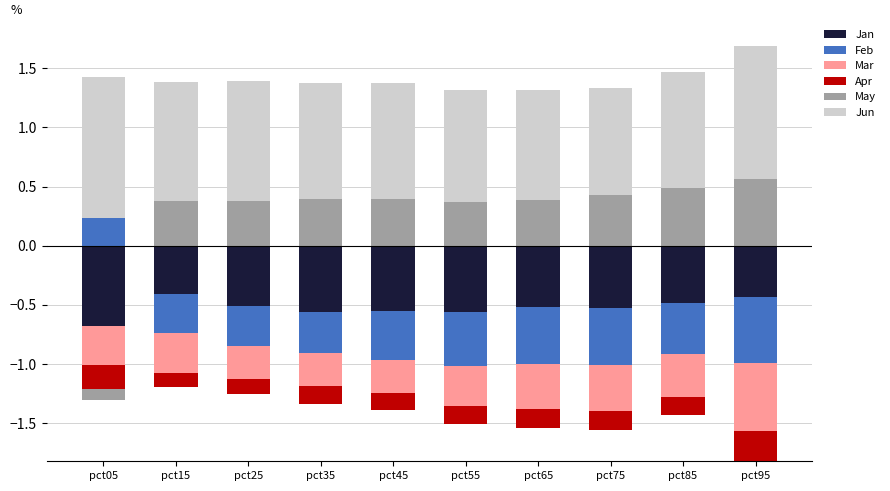

Which series has the largest total across all categories?

Jun